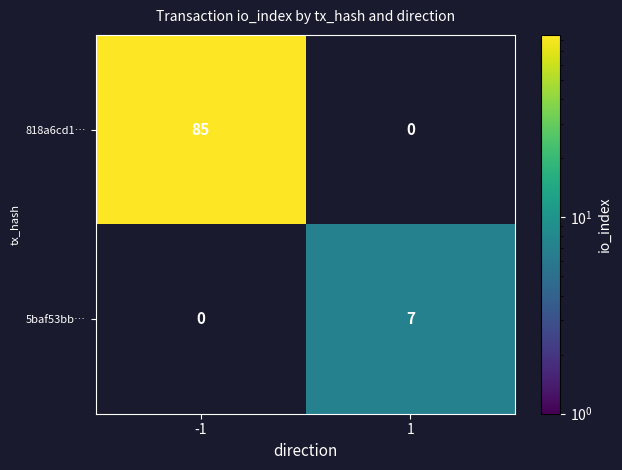

True or false: 818a6cd1… has a value of 85 at -1.

True